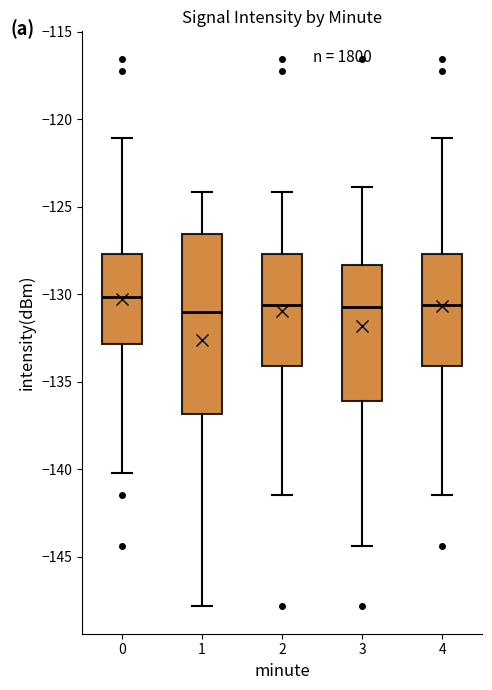

Reading left to right, read every box against the y-axis: the position of its median line, the range the box covers, and the ends of its whiskers. The values are not printed on the chart, so give them approximately, as read against the axis.

0: median -130.0, box -133.0 to -127.5, whiskers -140.0 to -121.0
1: median -131.0, box -137.0 to -126.5, whiskers -148.0 to -124.0
2: median -130.5, box -134.0 to -127.5, whiskers -141.5 to -124.0
3: median -130.5, box -136.0 to -128.5, whiskers -144.5 to -124.0
4: median -130.5, box -134.0 to -127.5, whiskers -141.5 to -121.0